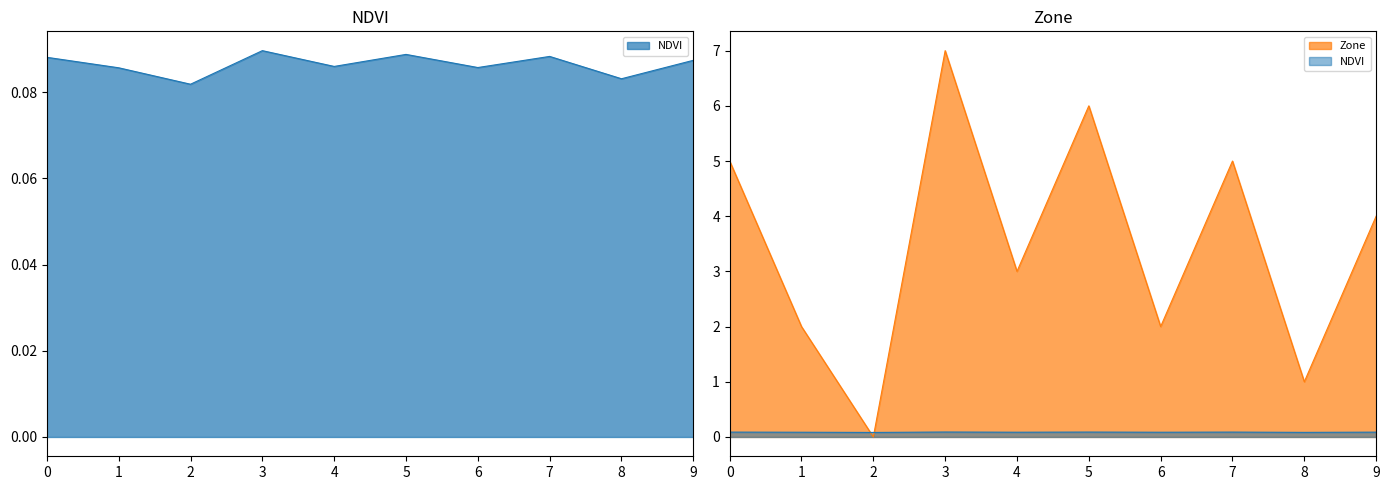

List the series in order of their peak value, lowest first.

NDVI, Zone